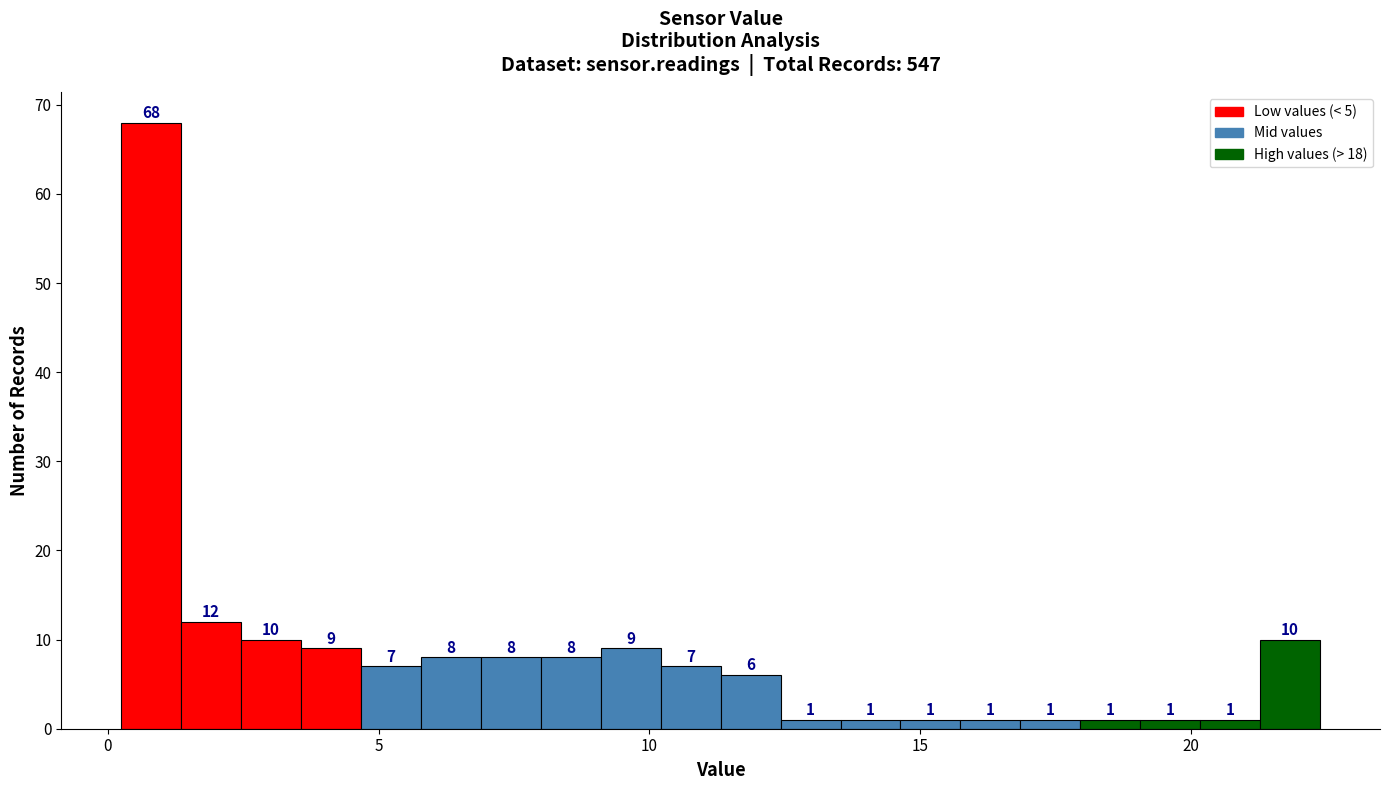

Around what value on the x-axis is the tallest bar? Give the approximate position of its centre, as read against the axis.

1.0